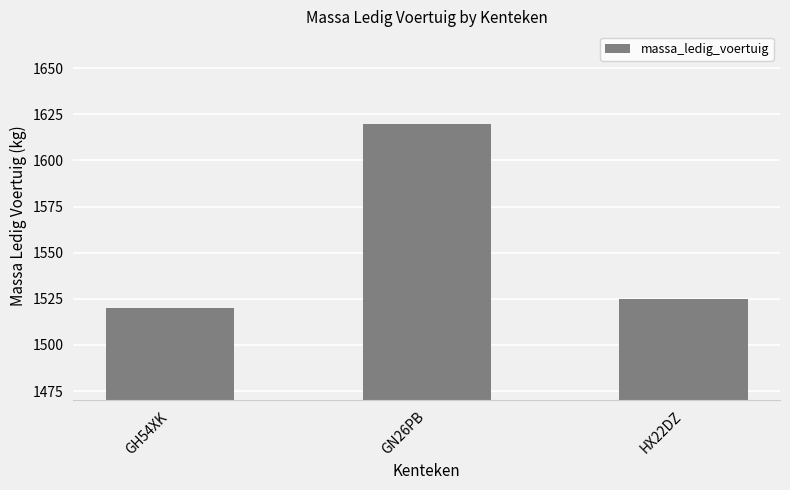

What is the sum of all values?

4665